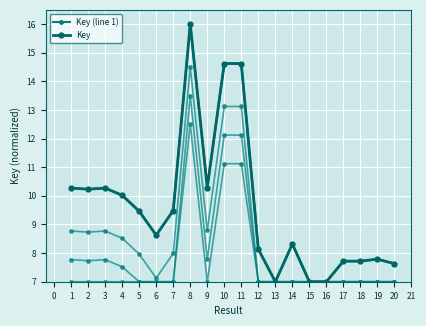

True or false: Key and Key (line 1) intersect in this chart.

False